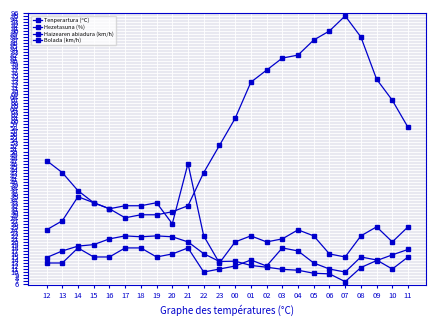

Between 04 and 01, which is larger?

01